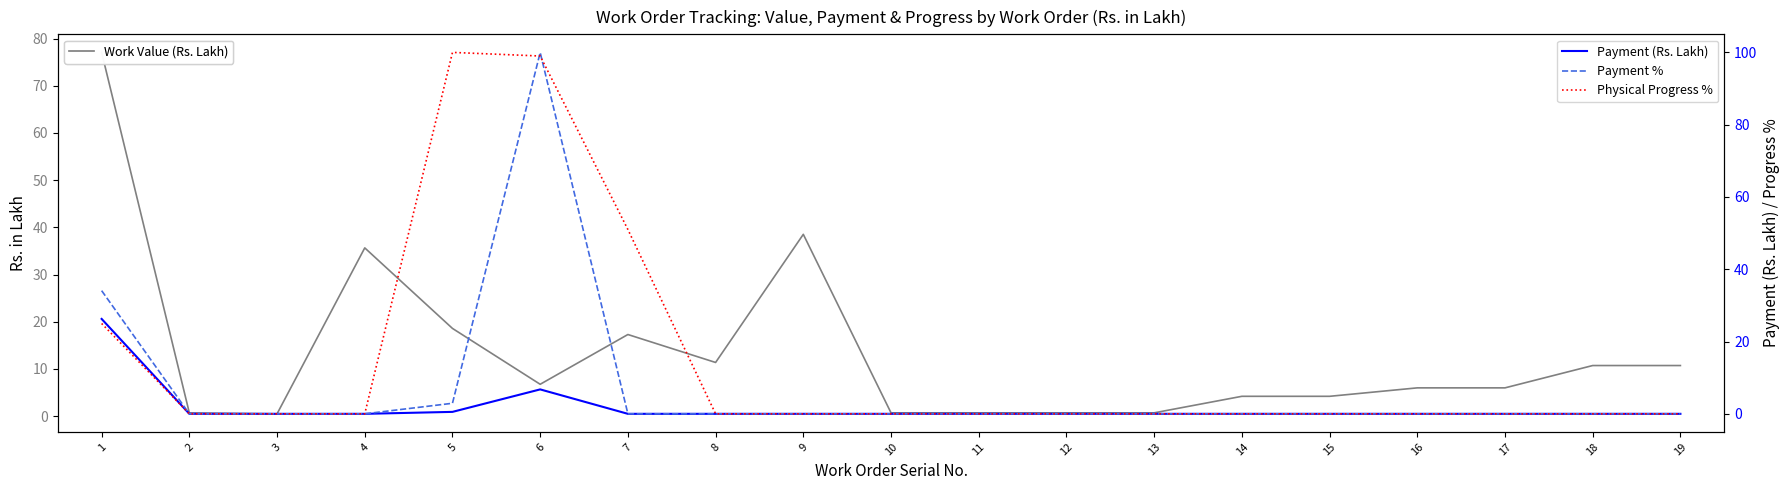

Which category has the highest value in the Physical Progress % series?

5